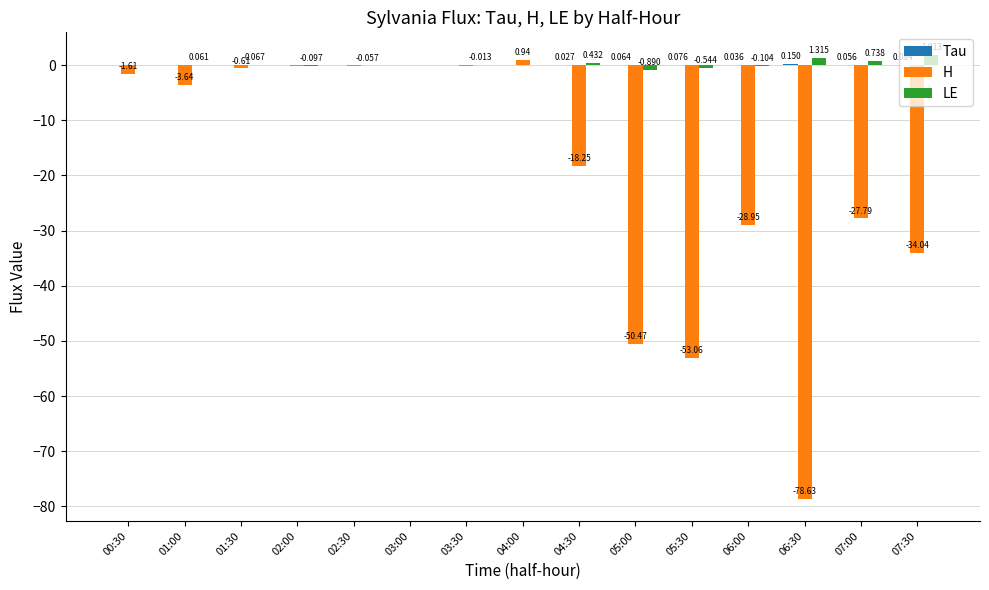

Which series has the largest total across all categories?

LE